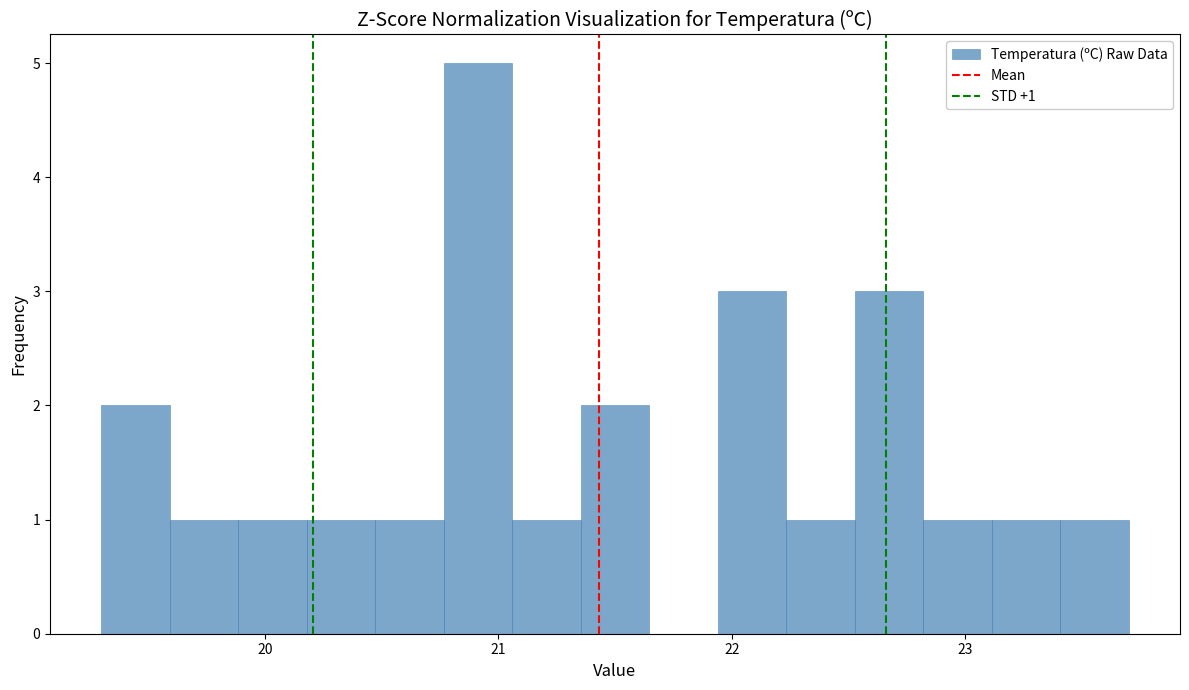

Read against the x-axis, roughly where is the centre of the tallest bar?

20.9